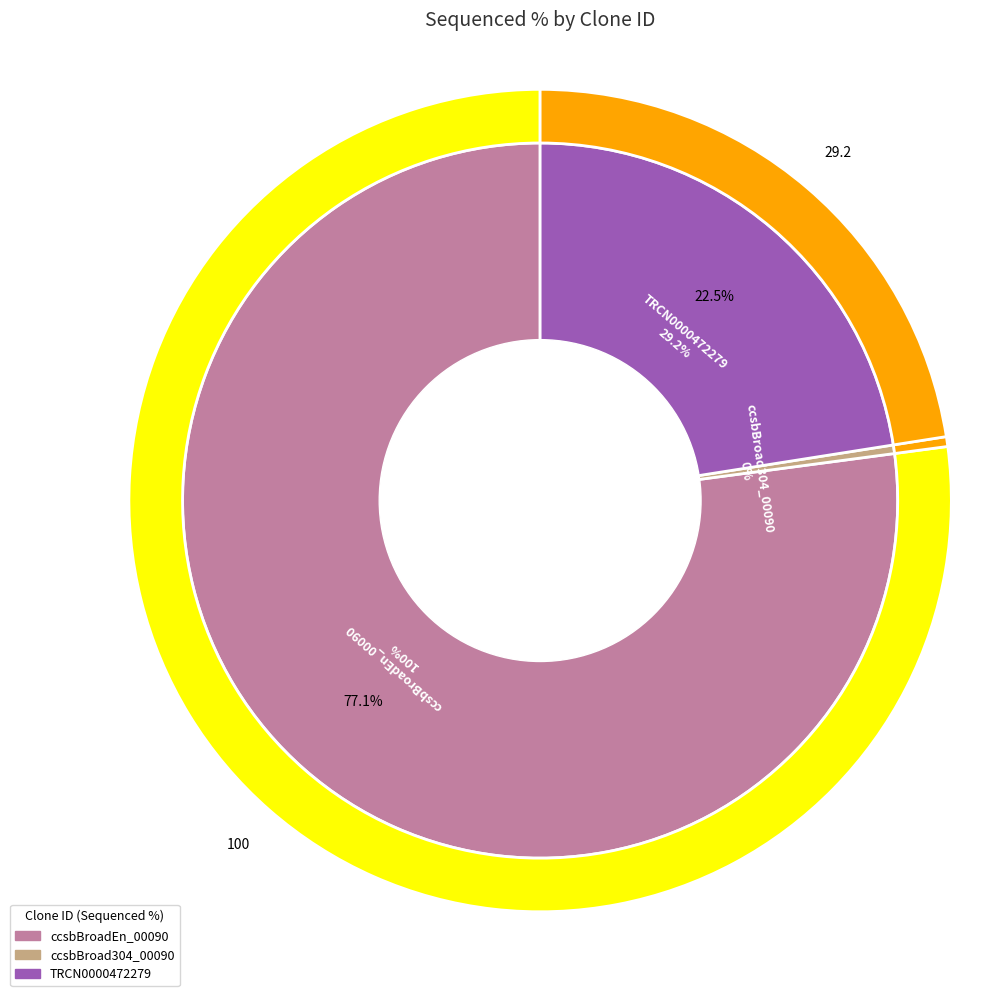

Which category has the biggest portion of the pie?

ccsbBroadEn_00090